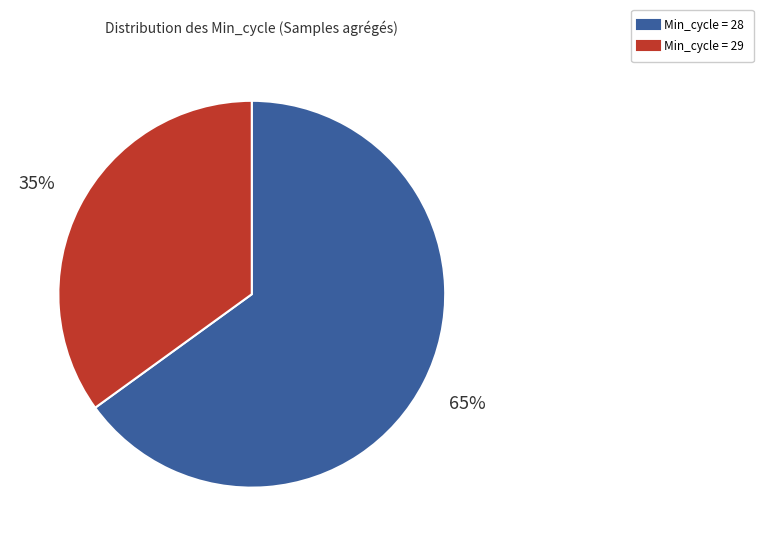

Is there any slice that represents more than half of the pie?

Yes